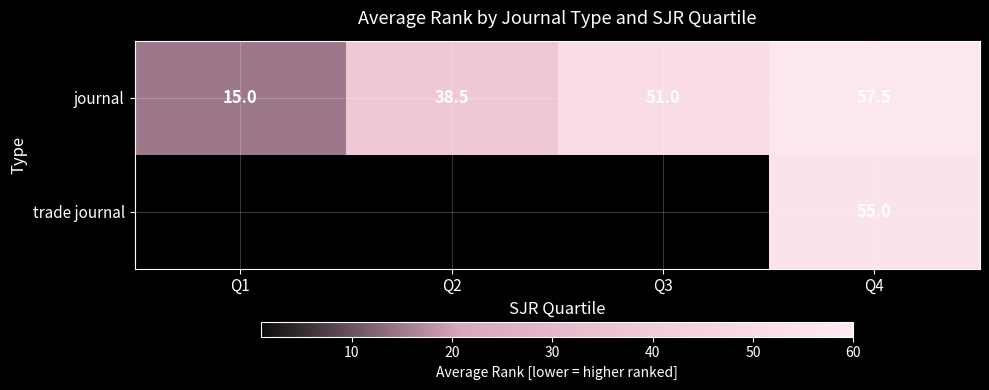

What is the lowest value of the journal series?

15.0